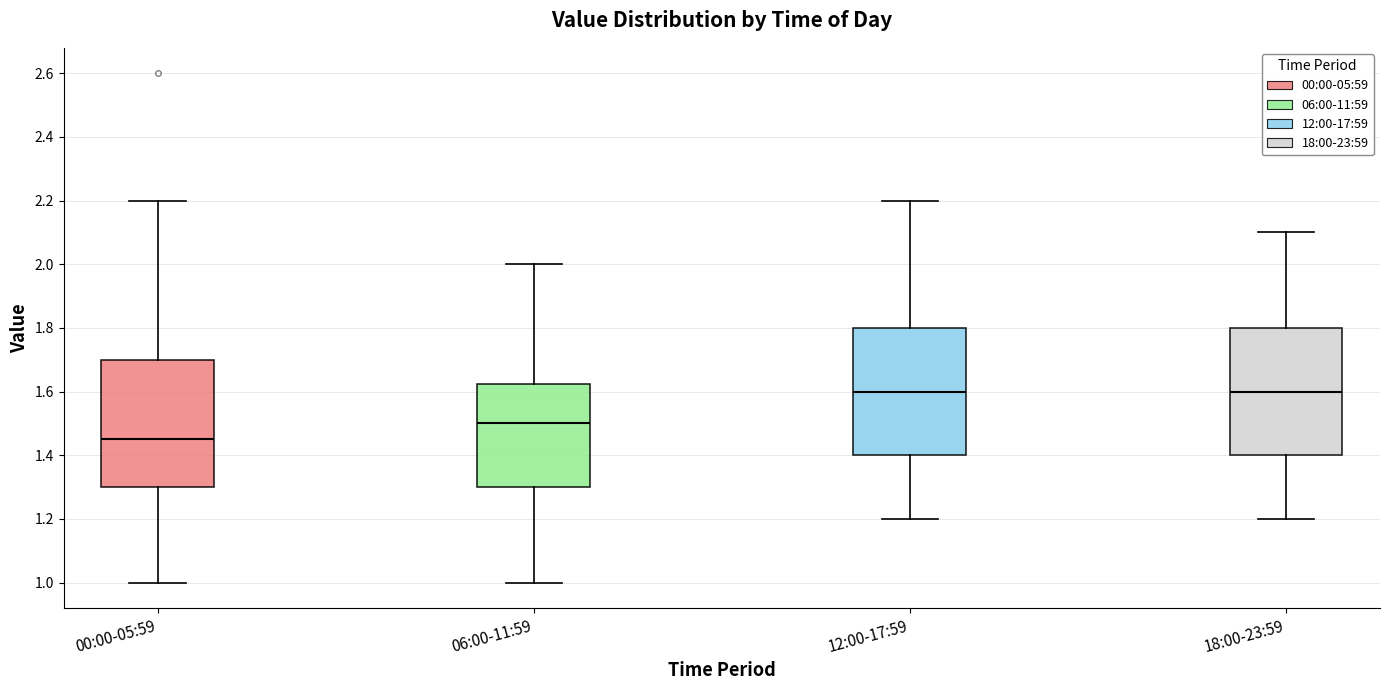

Reading left to right, read every box against the y-axis: the position of its median line, the range the box covers, and the ends of its whiskers. The values are not printed on the chart, so give them approximately, as read against the axis.

00:00-05:59: median 1.46, box 1.30 to 1.70, whiskers 1.00 to 2.20
06:00-11:59: median 1.50, box 1.30 to 1.62, whiskers 1.00 to 2.00
12:00-17:59: median 1.60, box 1.40 to 1.80, whiskers 1.20 to 2.20
18:00-23:59: median 1.60, box 1.40 to 1.80, whiskers 1.20 to 2.10